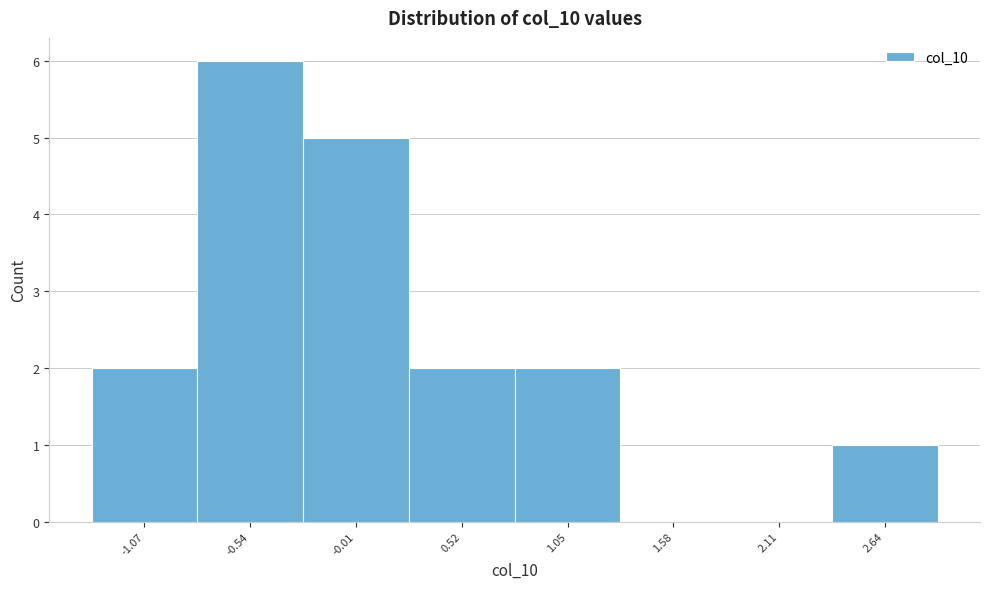

Reading left to right, transcribe this chart: for each bar, give the range it covers on the x-axis and its height. Neither the bar edges nor the heights are printed on the chart, so give them approximately, as read against the axes.

-1.3 to -0.8: 2
-0.8 to -0.3: 6
-0.3 to 0.3: 5
0.3 to 0.8: 2
0.8 to 1.3: 2
1.3 to 1.8: 0
1.8 to 2.4: 0
2.4 to 2.9: 1